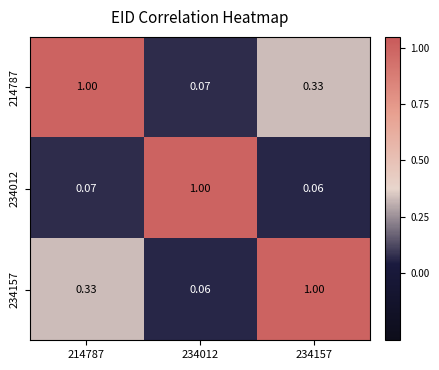

How many categories are shown in the chart?

3